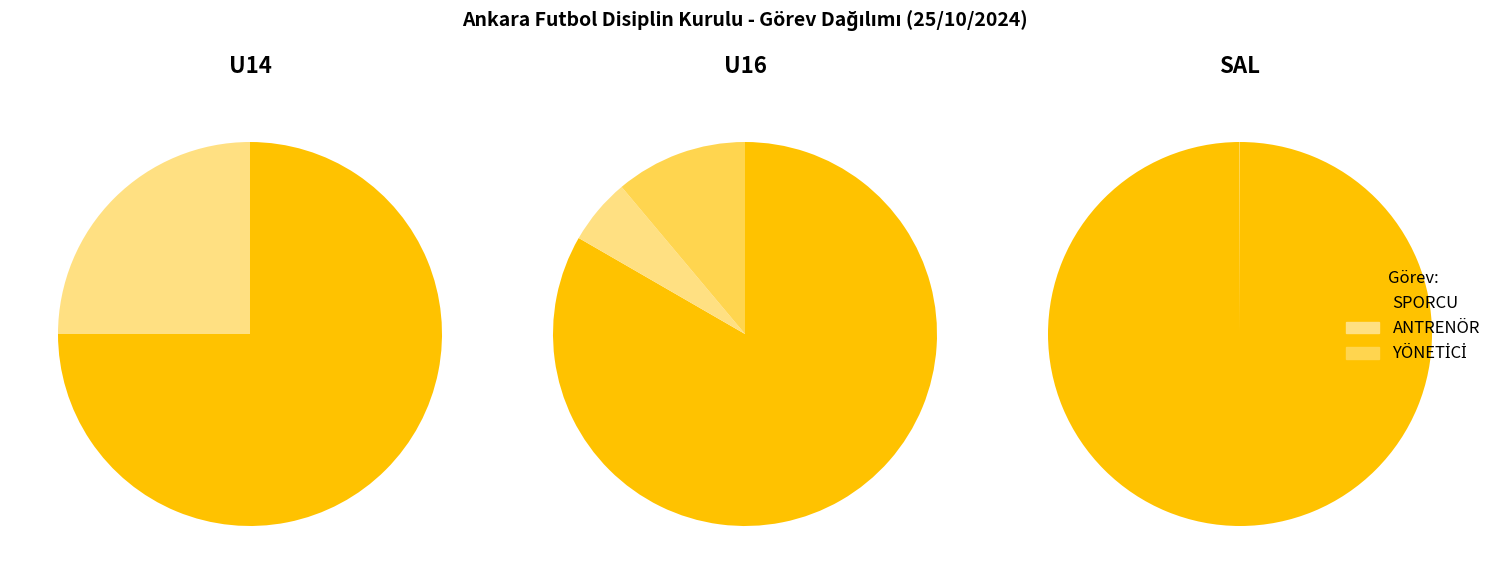

To the nearest percent, what is the difference between the largest and smallest slice percentages?

74%